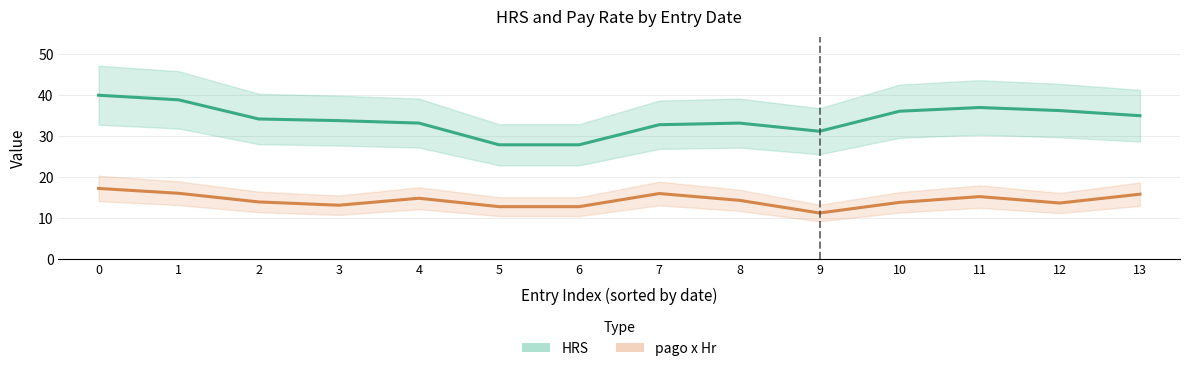

True or false: pago x Hr and HRS cross at least once.

False